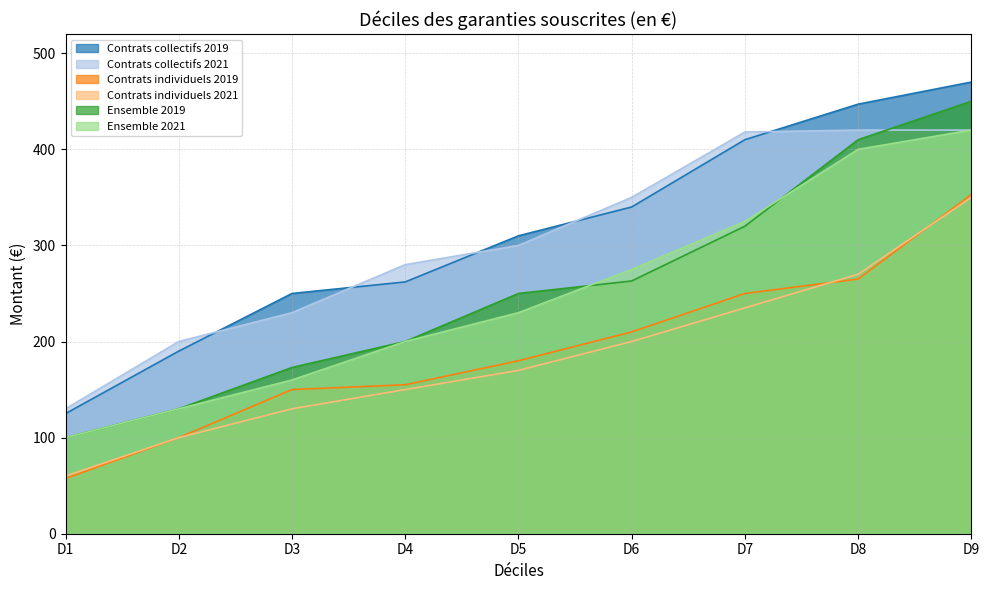

What are all the series names shown in the legend?

Contrats collectifs 2019, Contrats collectifs 2021, Contrats individuels 2019, Contrats individuels 2021, Ensemble 2019, Ensemble 2021